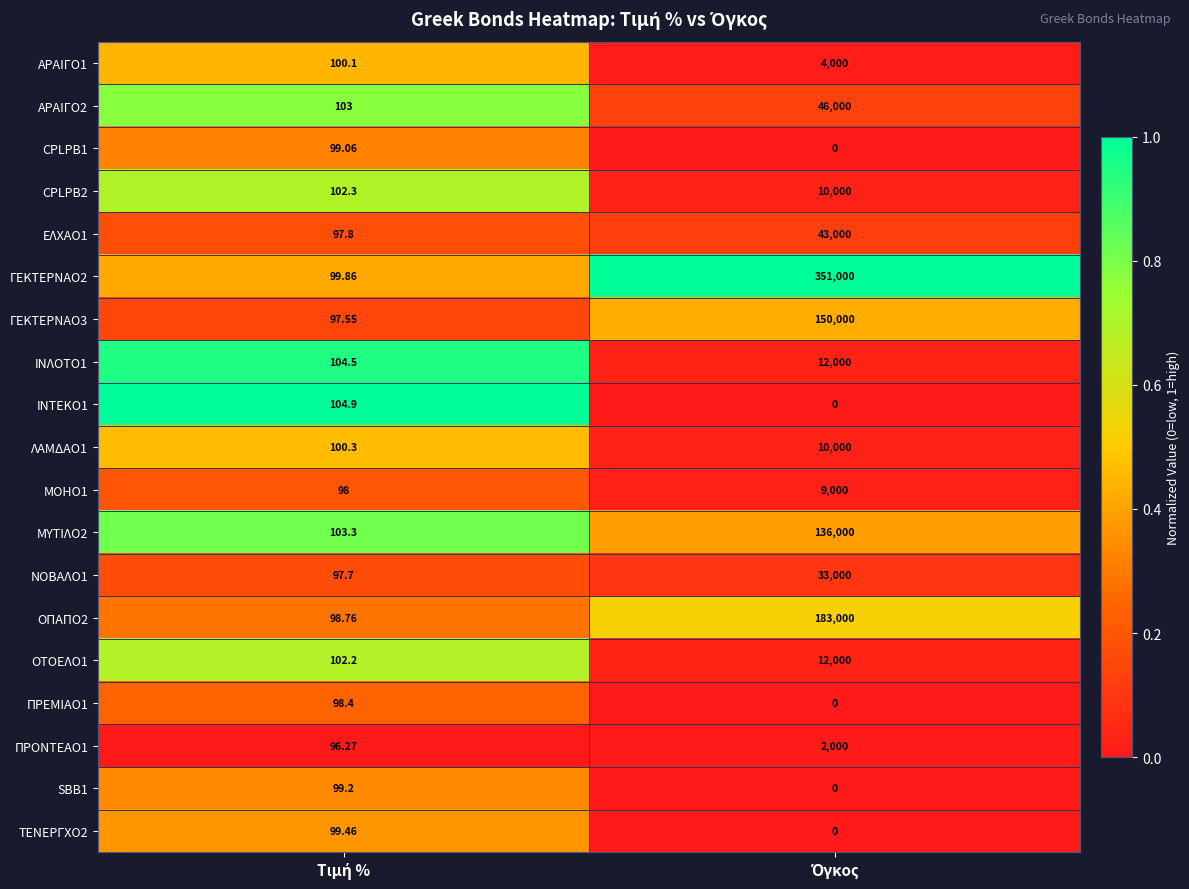

Count the number of categories in the chart.

2